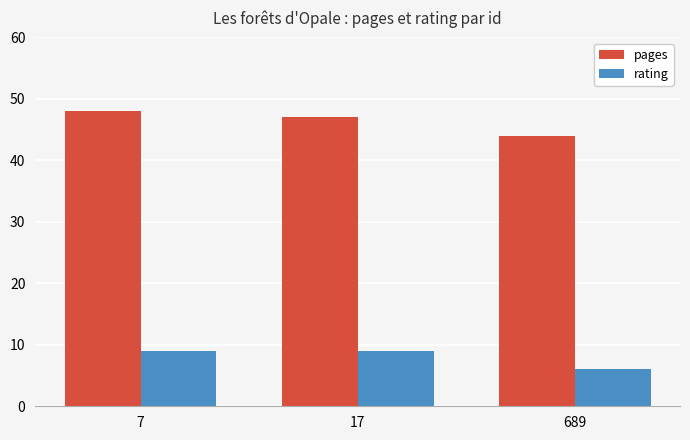

Rank the series at 7 from lowest to highest value.

rating, pages